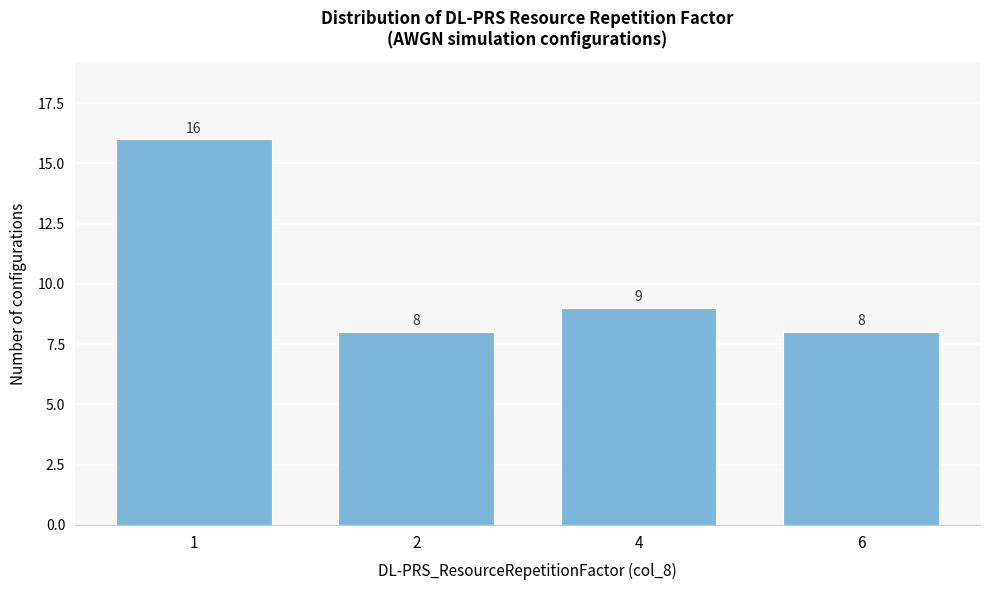

Reading right to left, extract all data points from this chart.

8	9	8	16